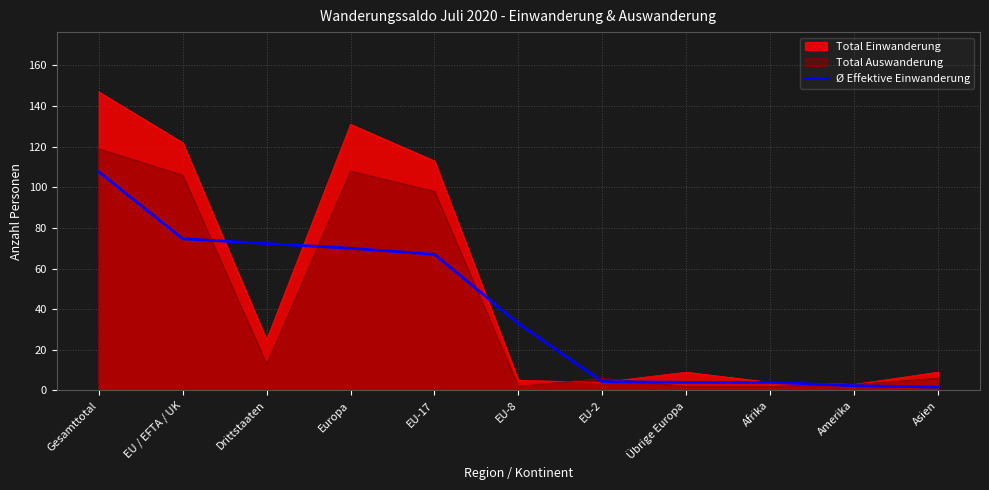

The chart shows a value of 0.6 at Asien. True or false?

False